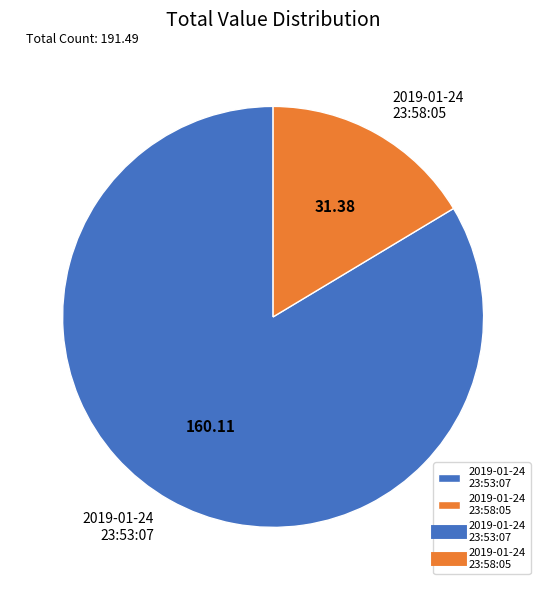

Which category has the smallest portion of the pie?

2019-01-24 23:58:05